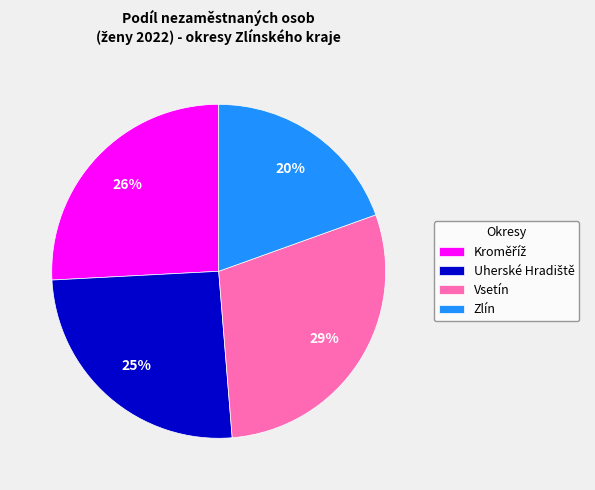

To the nearest percent, what portion does Zlín represent?

20%